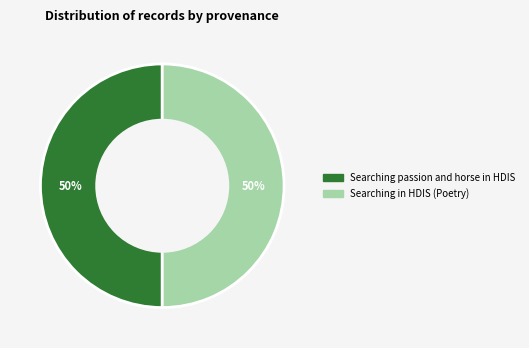

What percentage is the Searching in HDIS (Poetry) slice, to the nearest percent?

50%